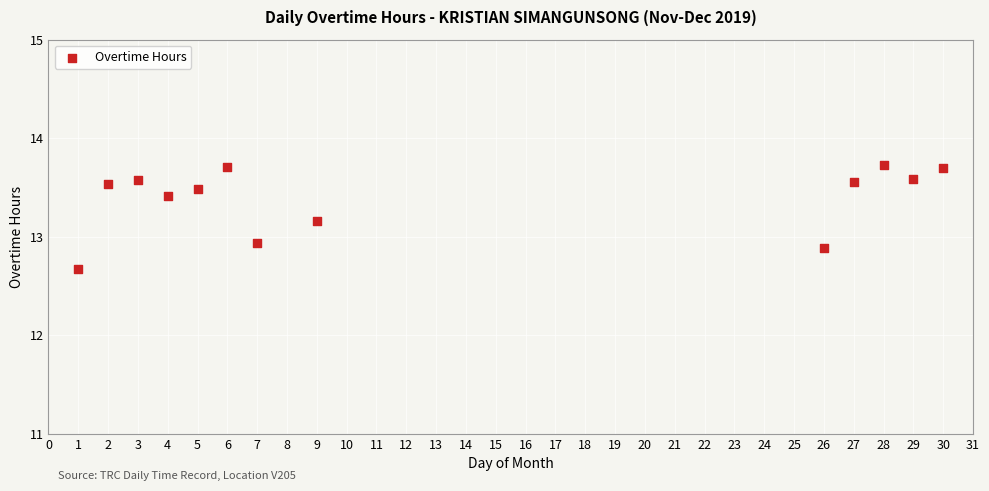

What Y value in the scatter plot is closest to 13?

12.9